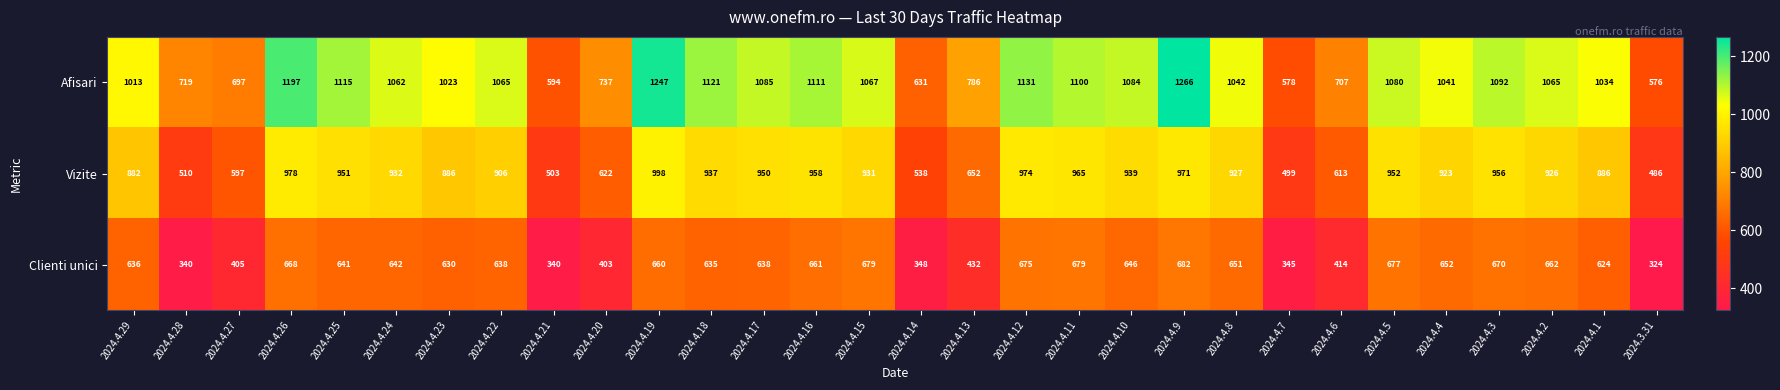

Which series changed the most between 2024.4.26 and 2024.4.3?

Afisari